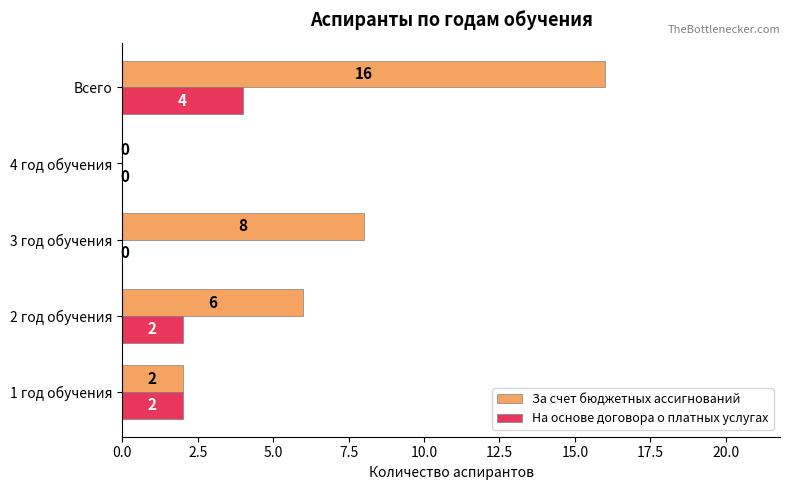

What is the sum of all На основе договора о платных услугах values?

8